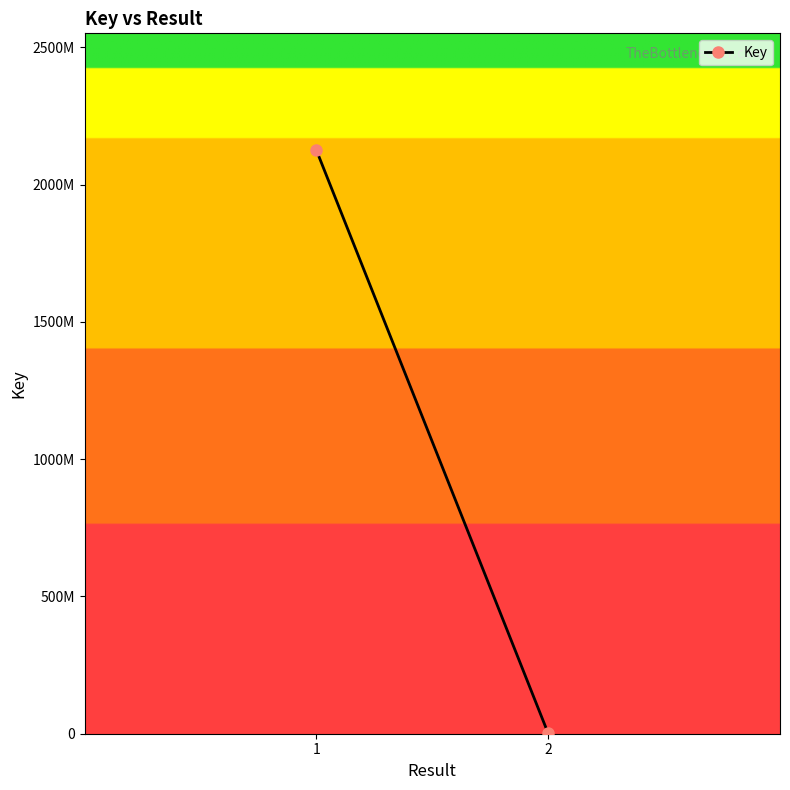

What is the sum of all values?

2126796918